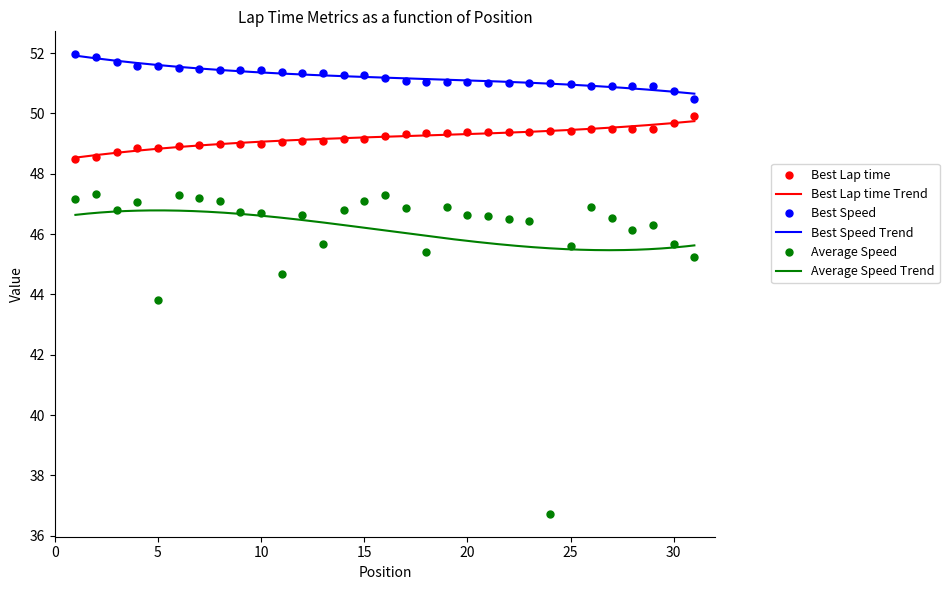

What is the total value across all series at 27?

146.9